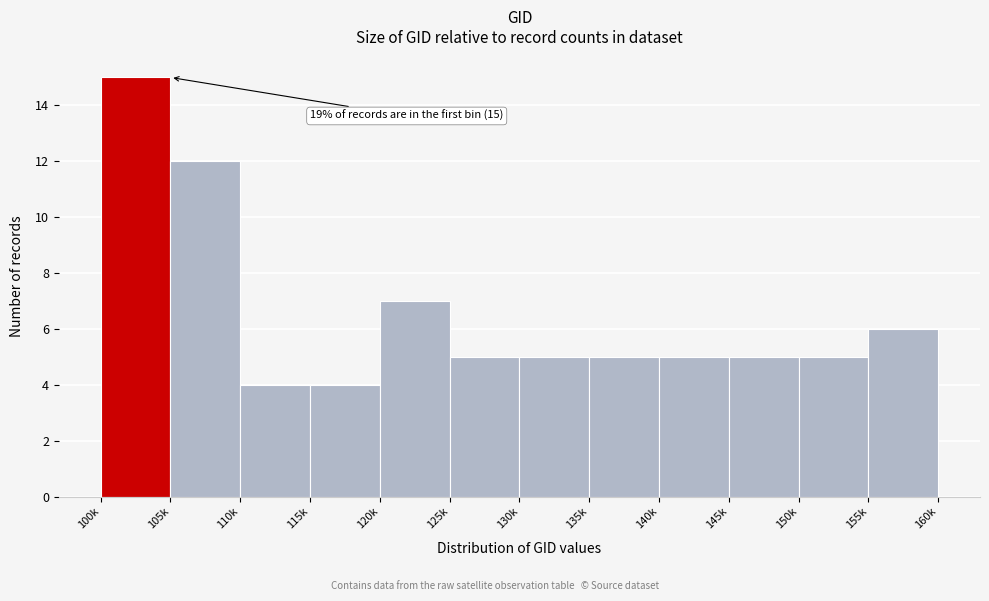

Reading left to right, transcribe all the data shown in this chart.

15	12	4	4	7	5	5	5	5	5	5	6